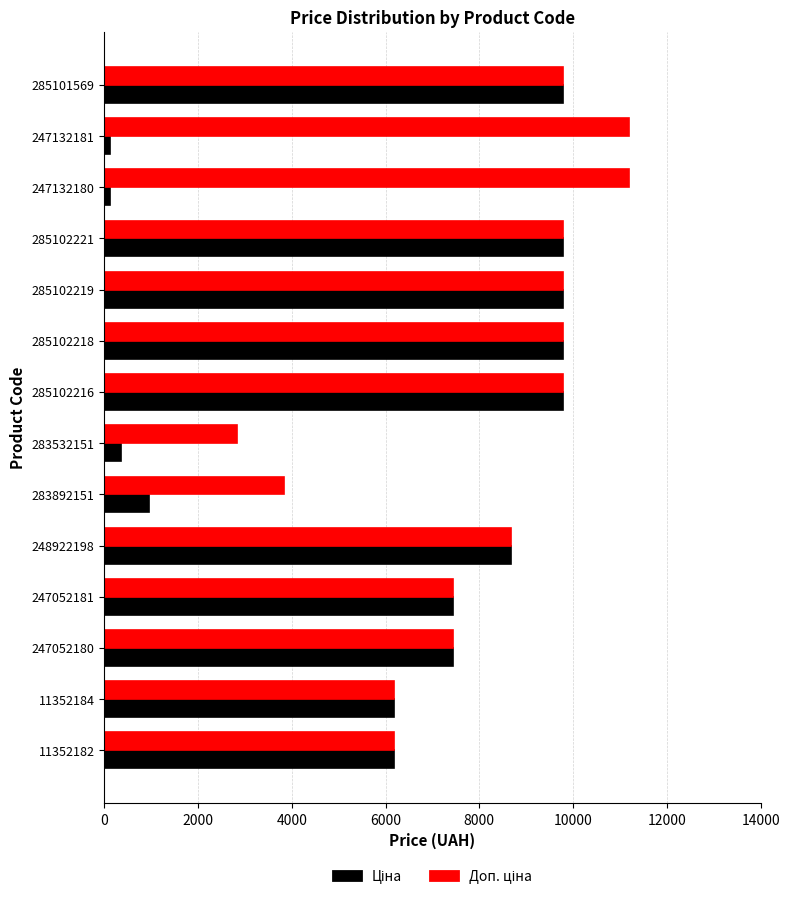

What is the greatest value displayed?

11182.0